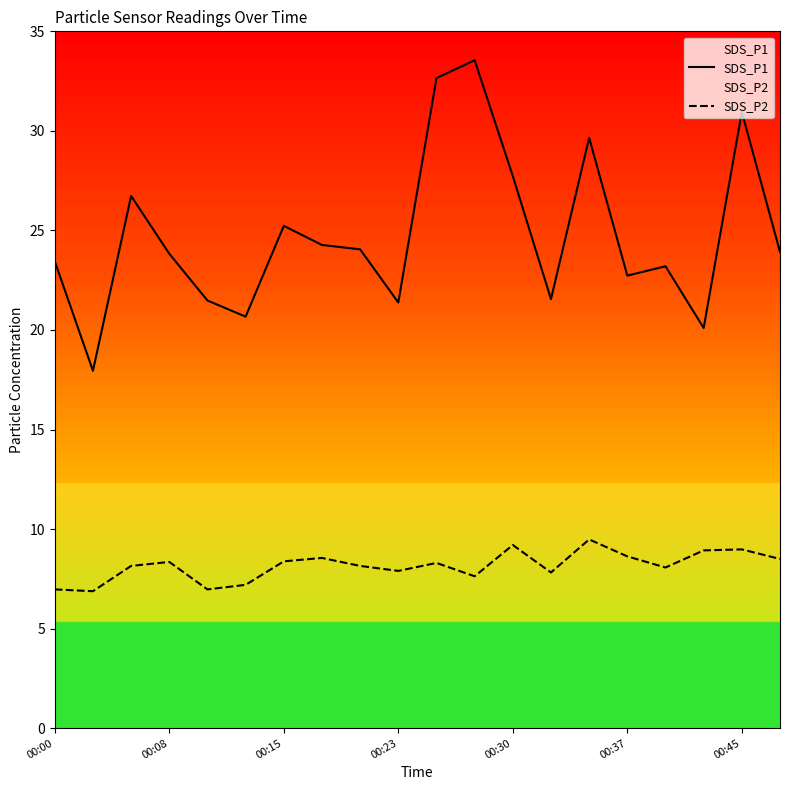

Which series has the widest spread of values?

SDS_P1